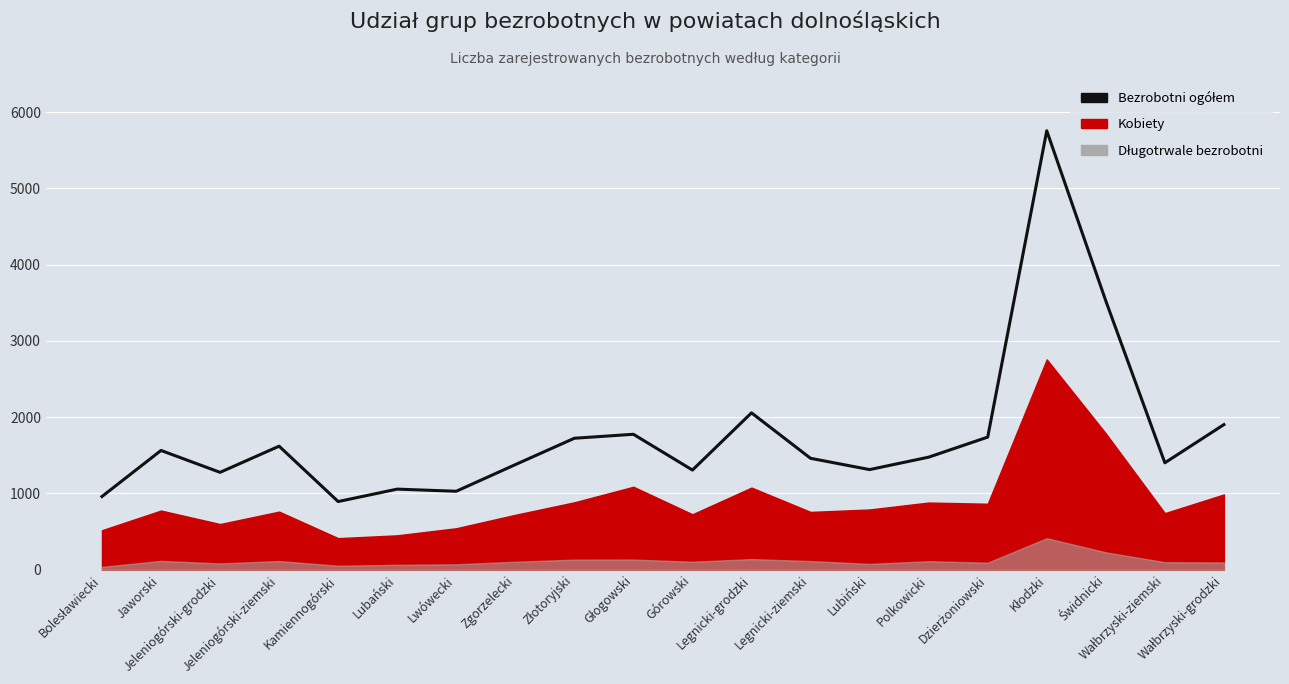

What position from the right is Jeleniogórski-ziemski?

17